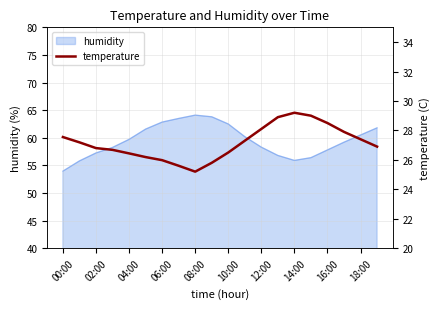

The value at 15 is 29.0. True or false?

True